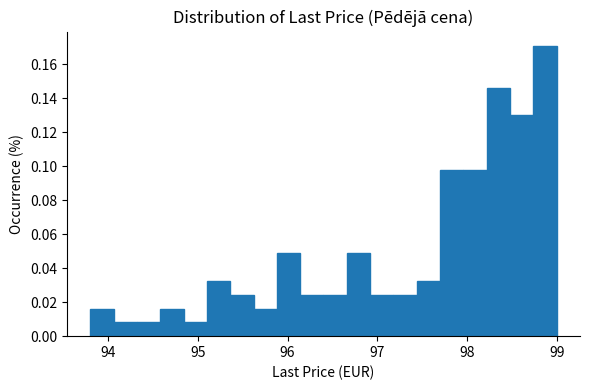

Around what value on the x-axis is the tallest bar? Give the approximate position of its centre, as read against the axis.

98.9